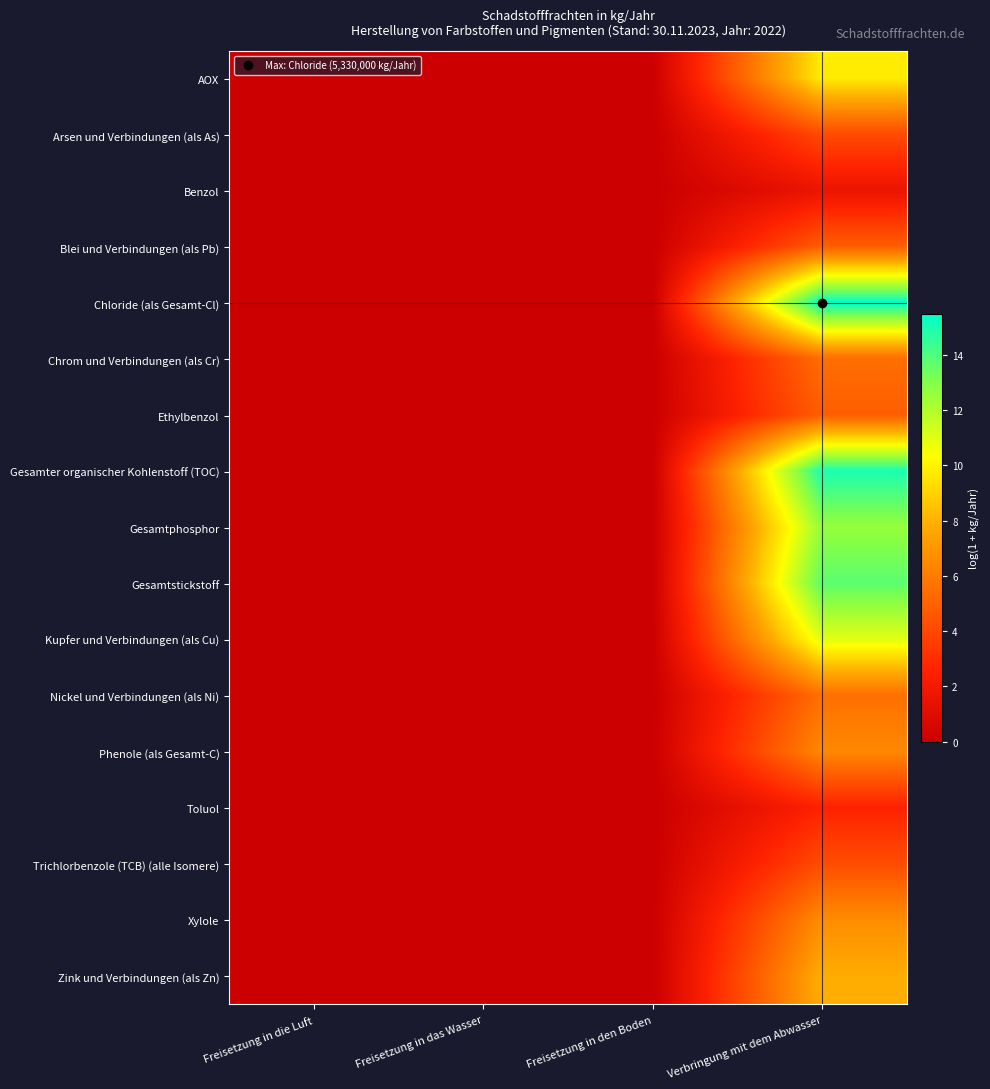

Count the number of data series in this chart.

17